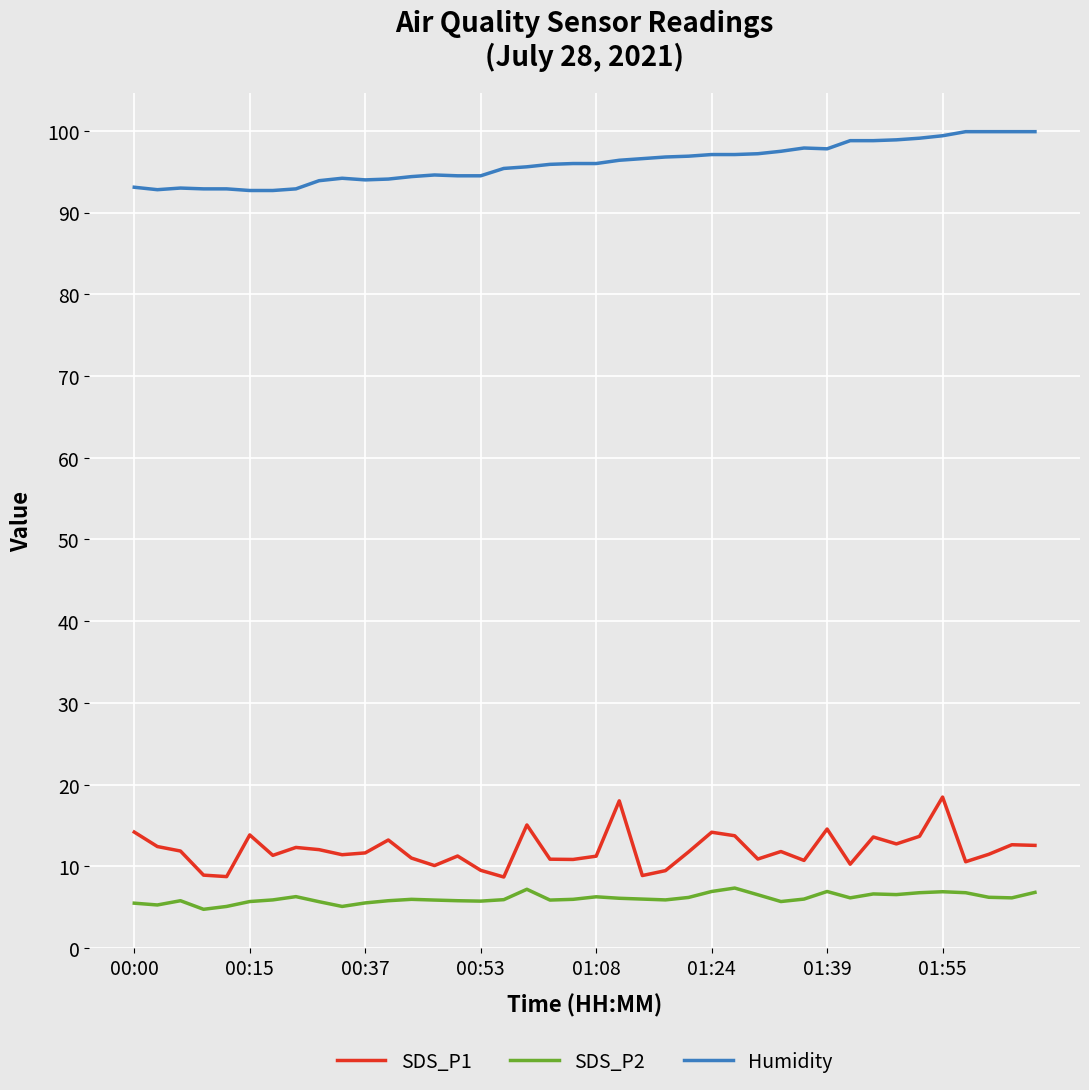

Does the chart have visible grid lines?

Yes